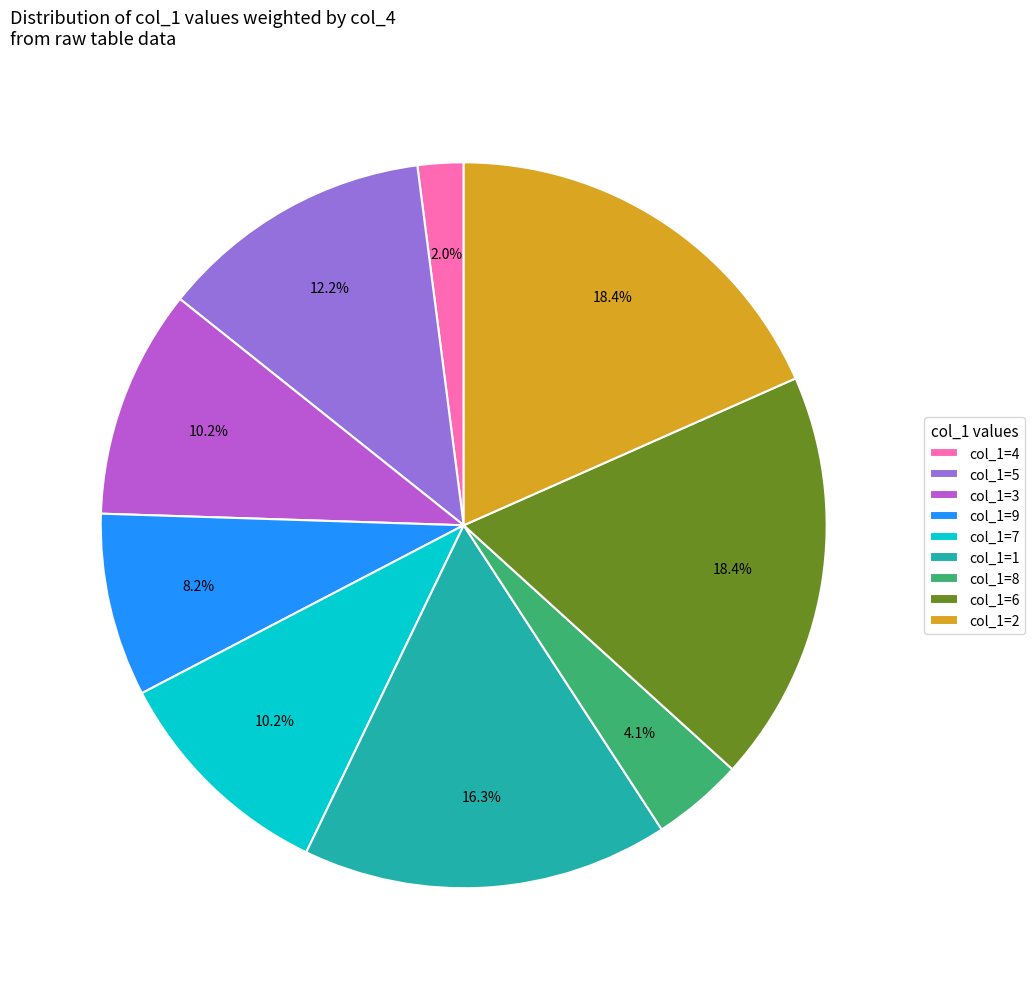

What is the smallest slice in the pie chart?

col_1=4